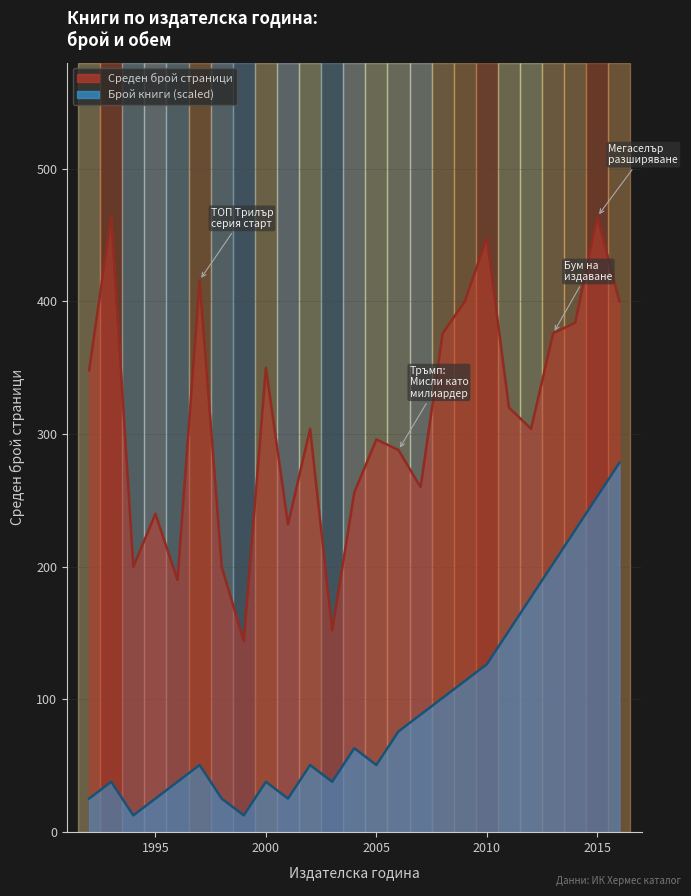

Rank the series at 1998 from lowest to highest value.

publishingYear_count, pageCount